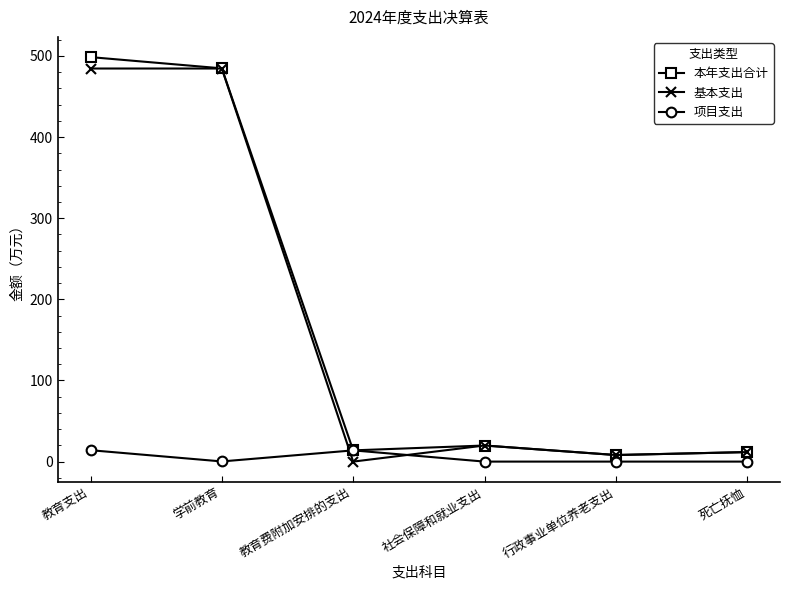

What position from the right is 社会保障和就业支出?

3